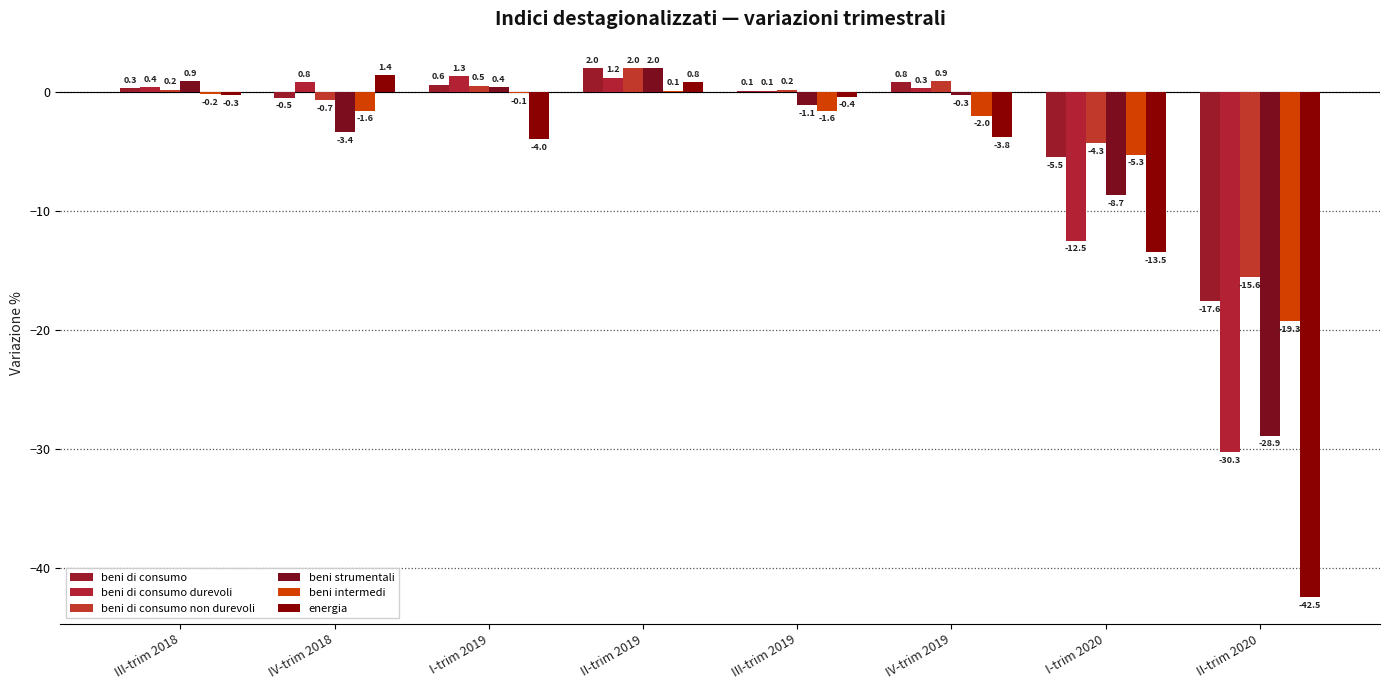

Where does the beni strumentali series first go above 0?

III-trim 2018